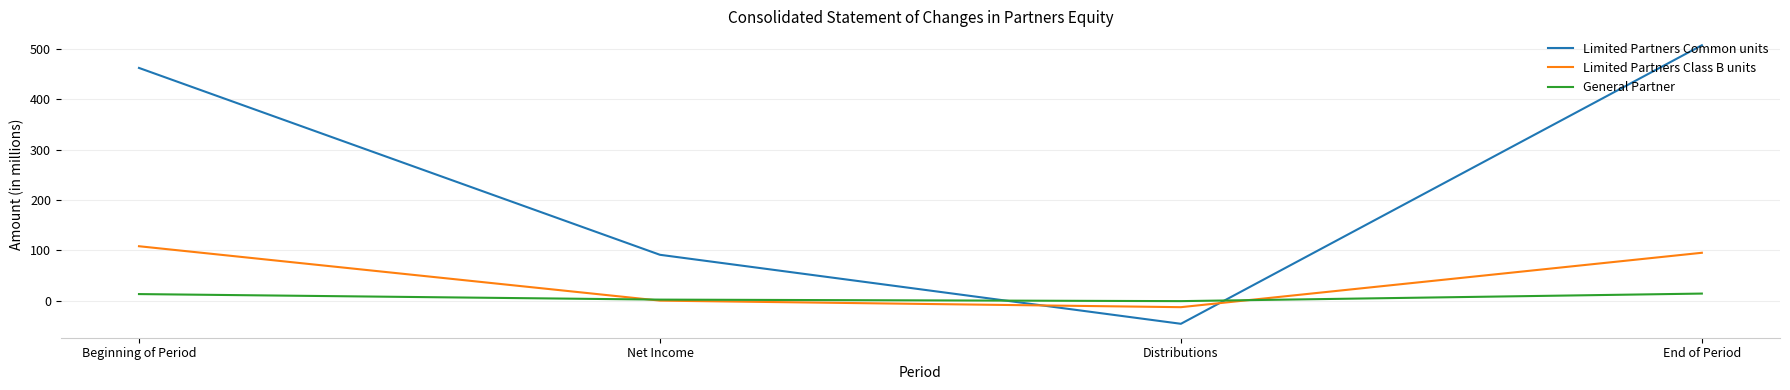

What value does the General Partner series have at End of Period?

14